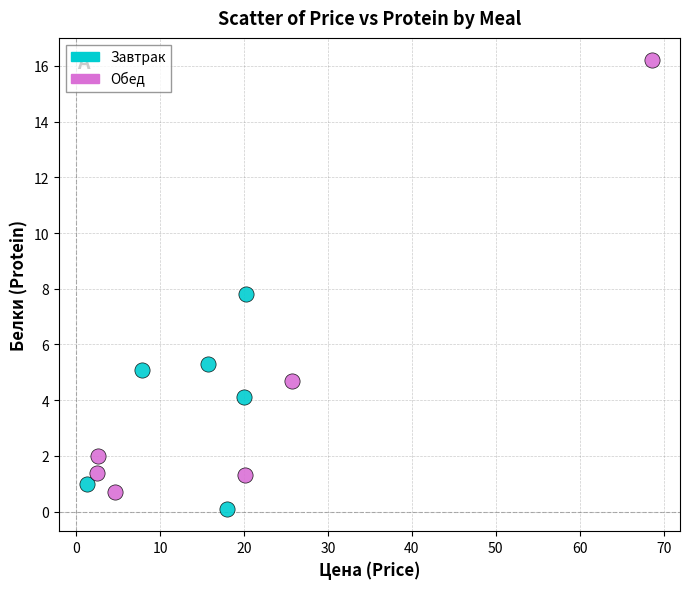

Which series reaches the maximum Y coordinate?

Обед